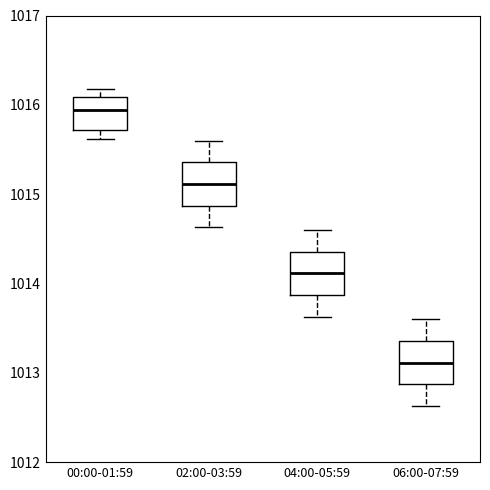

Reading left to right, read every box against the y-axis: the position of its median line, the range the box covers, and the ends of its whiskers. The values are not printed on the chart, so give them approximately, as read against the axis.

00:00-01:59: median 1015.9, box 1015.7 to 1016.1, whiskers 1015.6 to 1016.2
02:00-03:59: median 1015.1, box 1014.9 to 1015.4, whiskers 1014.6 to 1015.6
04:00-05:59: median 1014.1, box 1013.9 to 1014.4, whiskers 1013.6 to 1014.6
06:00-07:59: median 1013.1, box 1012.9 to 1013.4, whiskers 1012.6 to 1013.6